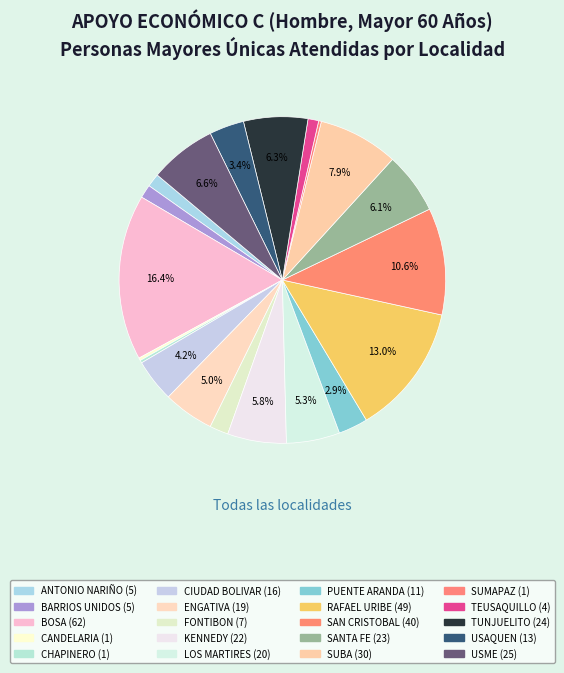

To the nearest percent, what is the difference between the largest and smallest slice percentages?

16%